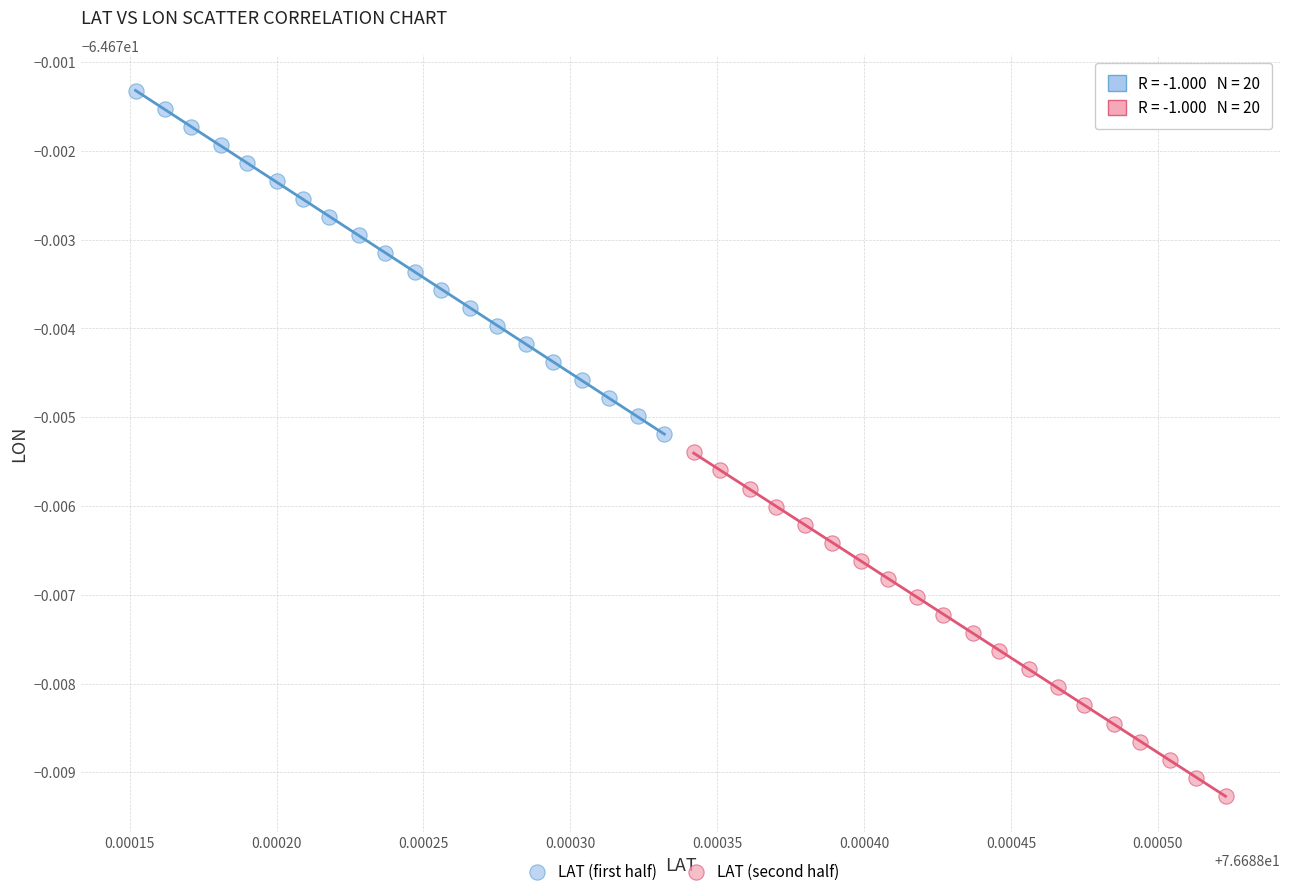

Which series contains the highest Y value?

LAT (first half)